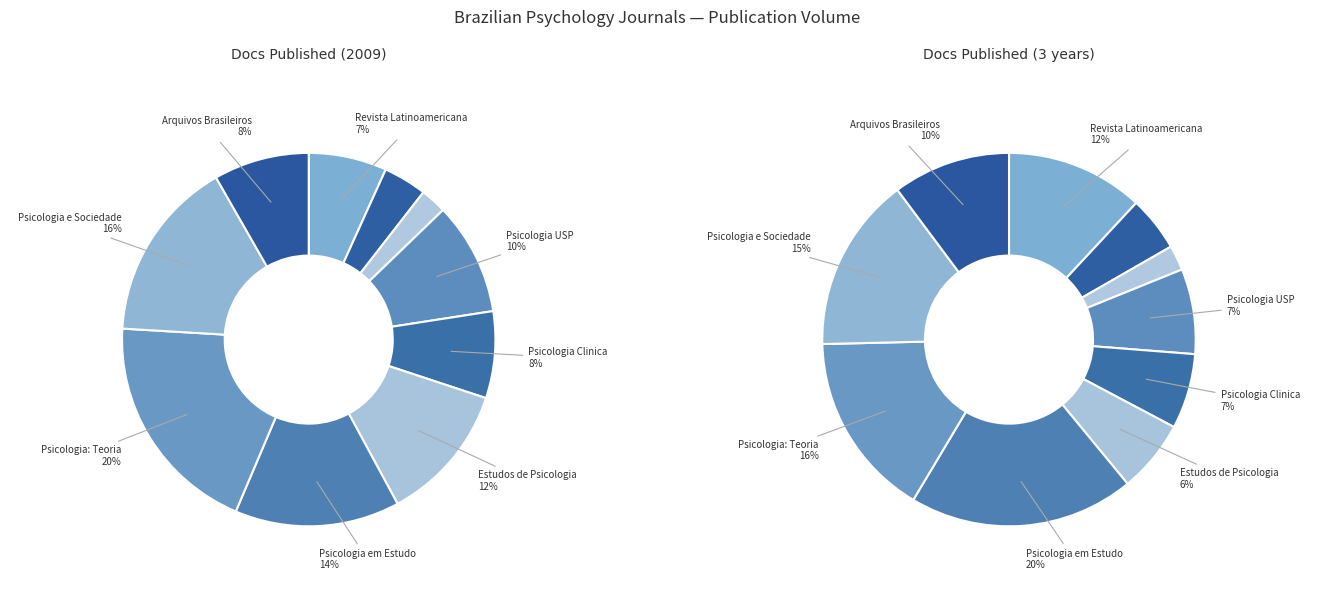

Combined, do Agora and Revista Latinoamericana account for over 50%?

No